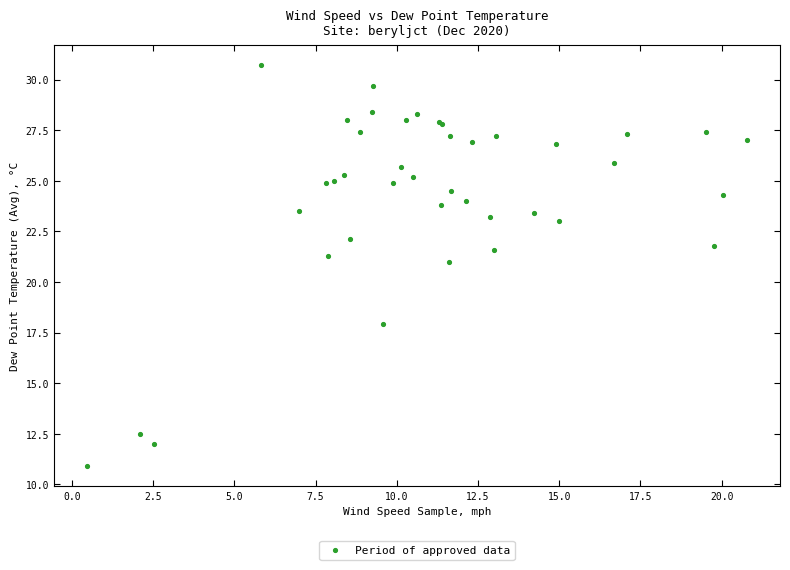

What Y value in the scatter plot is closest to 20?

21.0